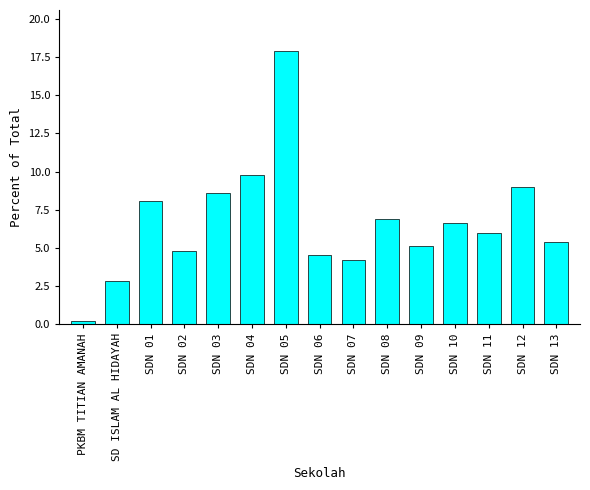

Which category has the lowest value across all series?

PKBM TITIAN AMANAH